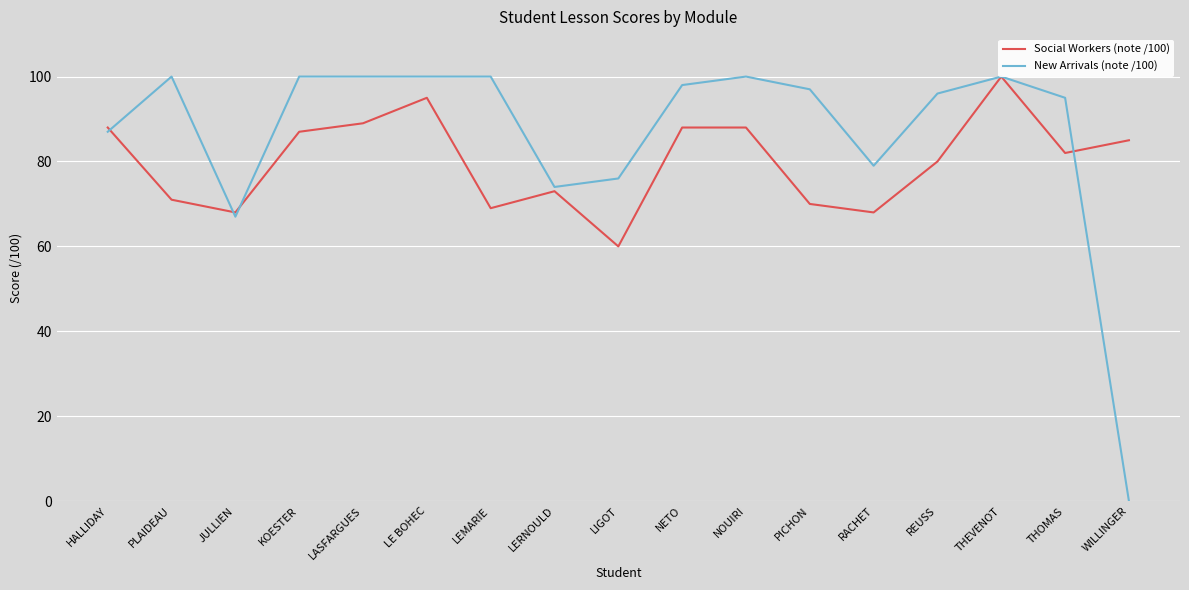

Which category has the lowest value in the Social Workers (note /100) series?

LIGOT